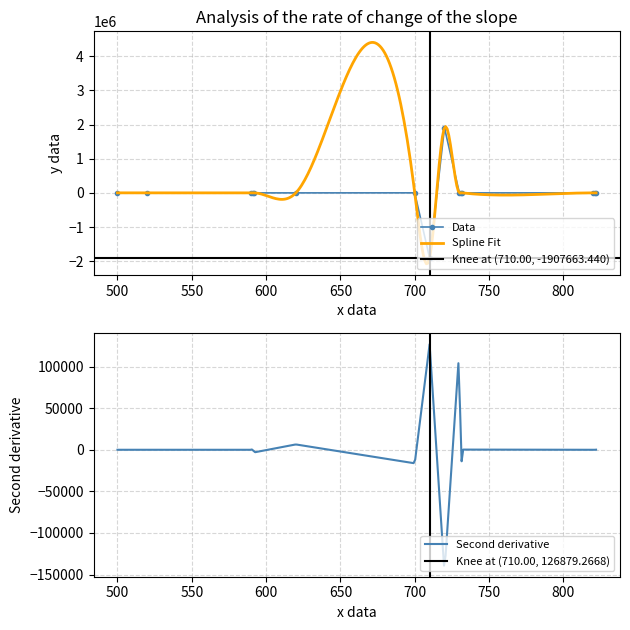

Reading left to right, transcribe all the data shown in this chart.

500=1049.2	520=0.0	590=0.0	591=0.0	592=0.0	620=0.0	700=1049.2	710=-1907663.4	720=1908712.6	730=0.0	731=0.0	732=0.0	820=0.0	821=0.0	822=0.0